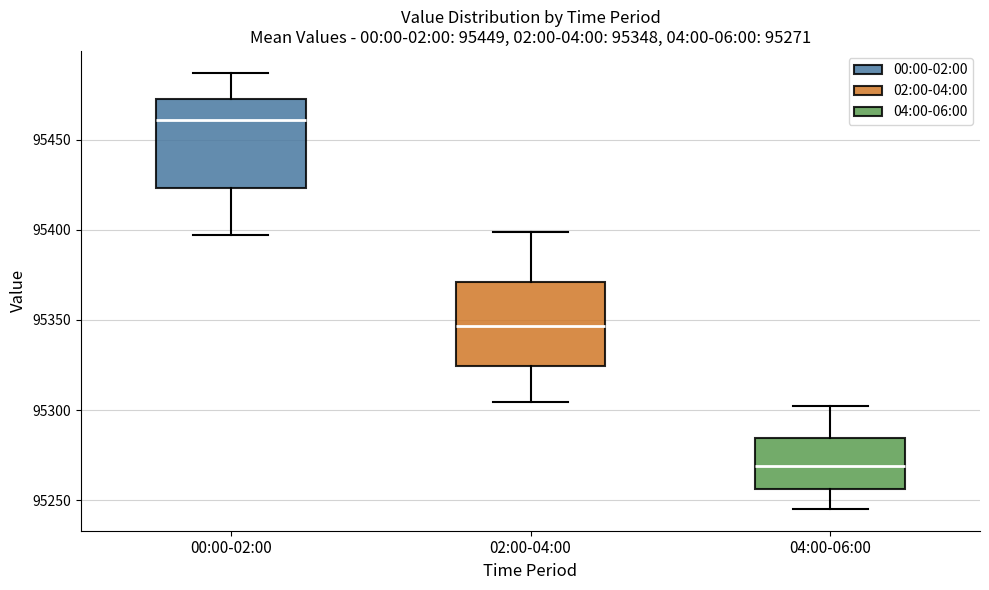

Which box has the lowest median line?

04:00-06:00